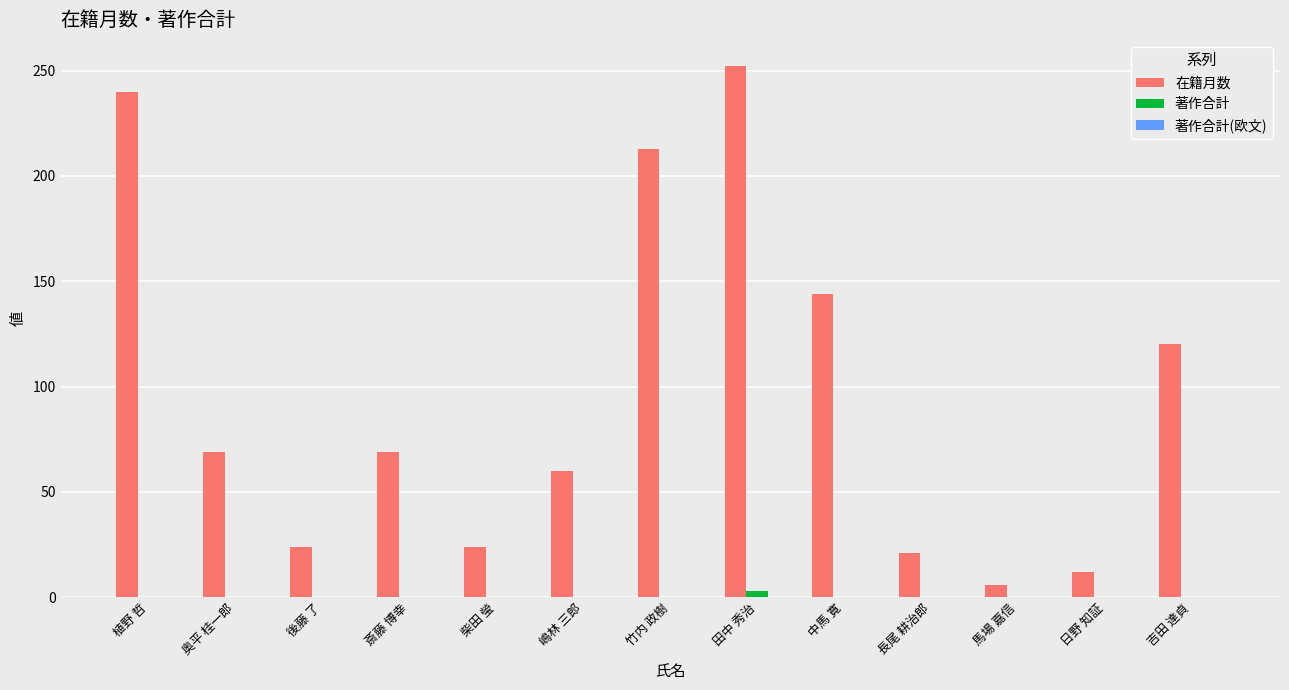

What is the total value across all series at 柴田 瑩?

24